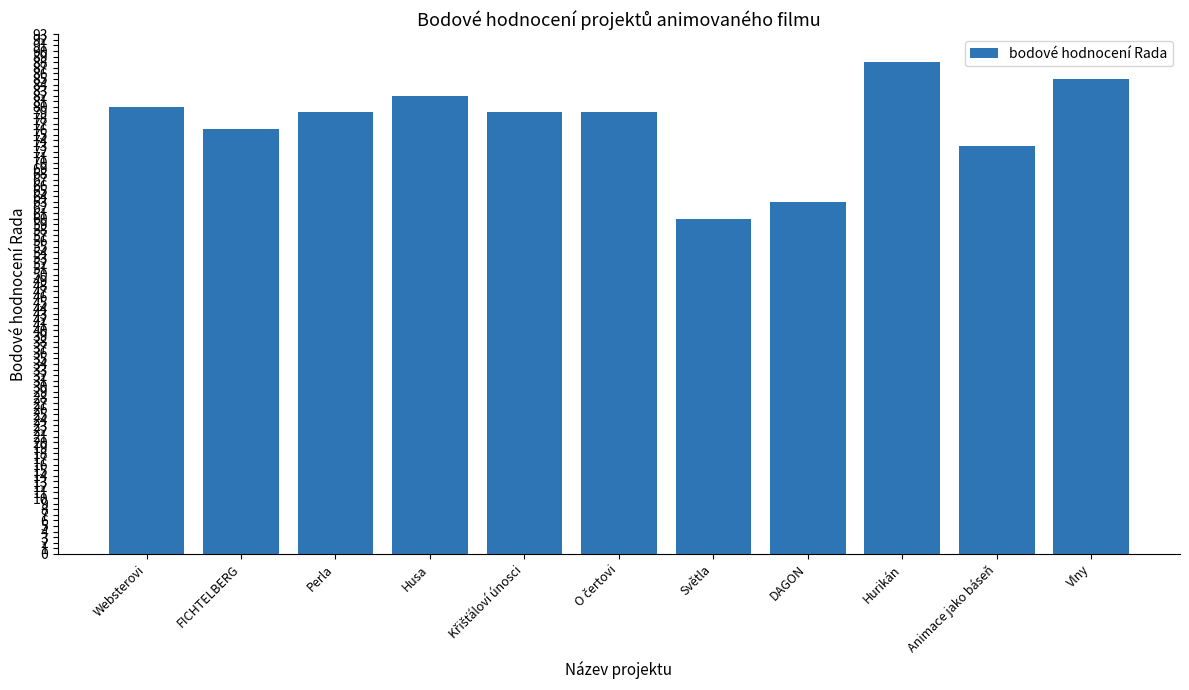

What is the ratio of the value at Hurikán to the value at Světla?

1.5